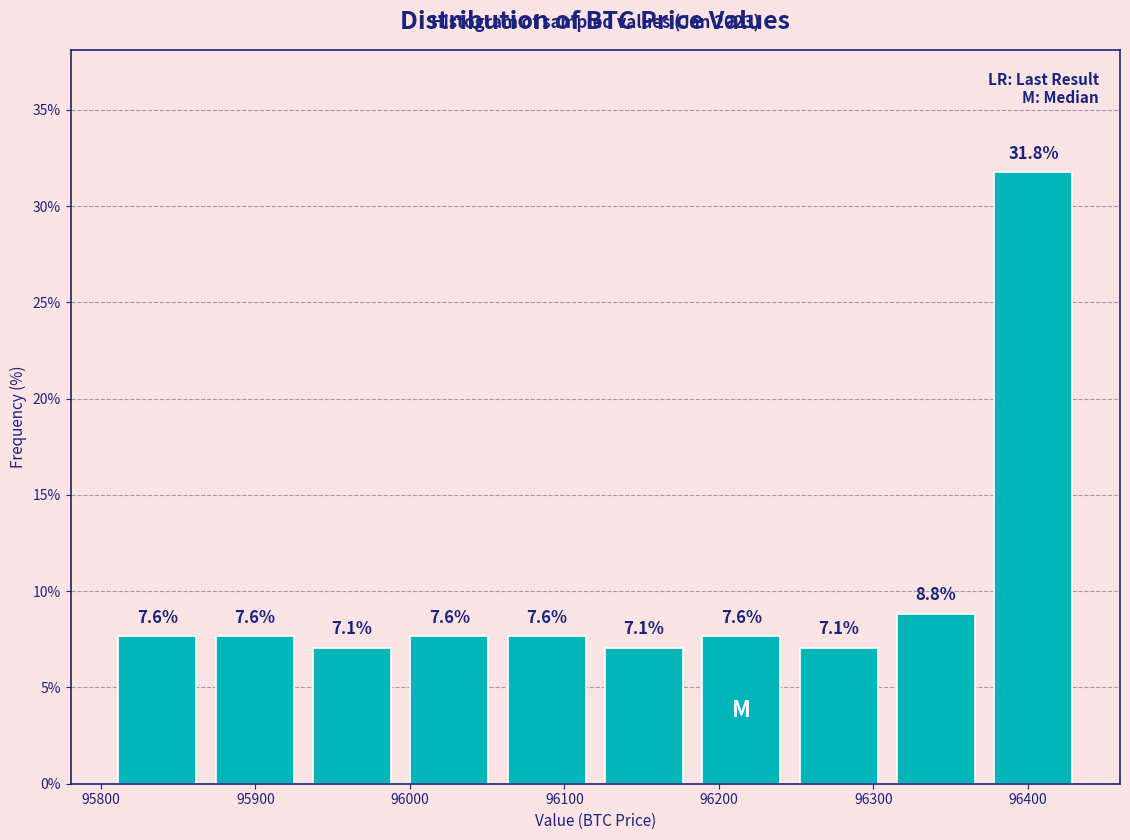

Reading left to right, list every bar in this chart as the range it spans on the x-axis followed by its height. The bar edges are not printed on the chart, so give them approximately, as read against the axis.

95810 to 95870: 7.6
95870 to 95930: 7.6
95930 to 95990: 7.1
95990 to 96060: 7.6
96060 to 96120: 7.6
96120 to 96180: 7.1
96180 to 96250: 7.6
96250 to 96310: 7.1
96310 to 96370: 8.8
96370 to 96440: 31.8